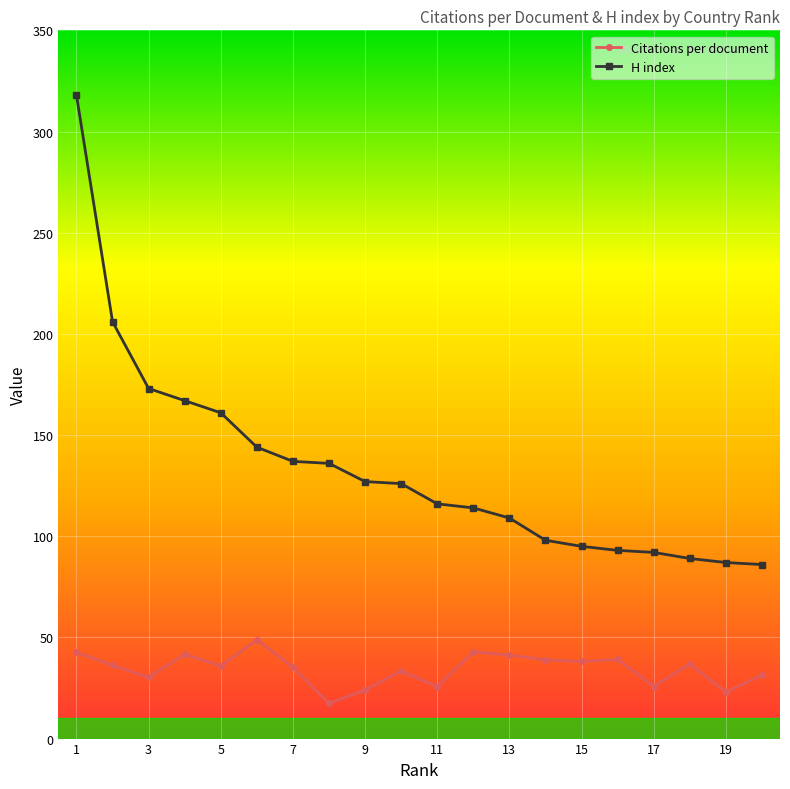

What is the greatest value displayed?

318.0